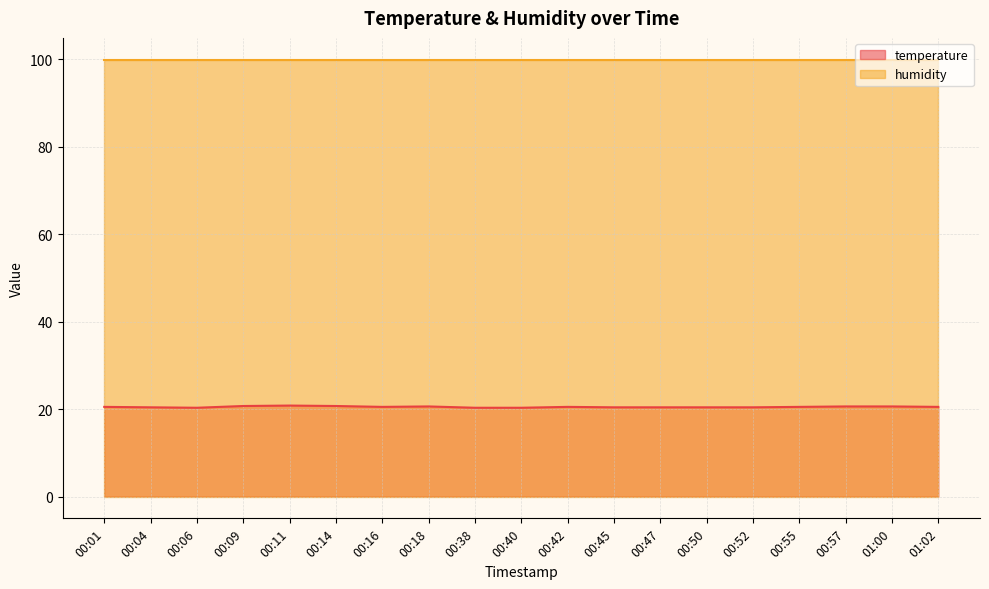

What position from the right is 00:06?

17